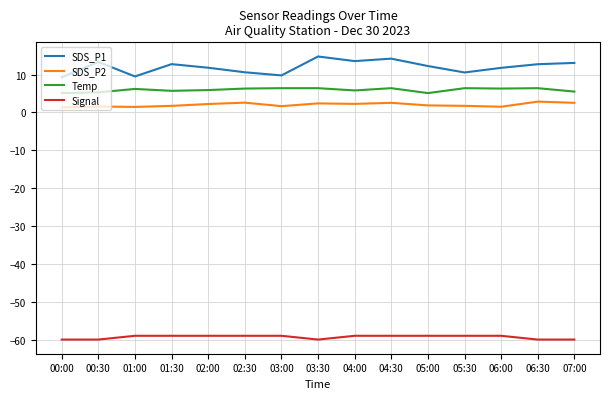

The value of Temp at 03:00 is 9.7. True or false?

False